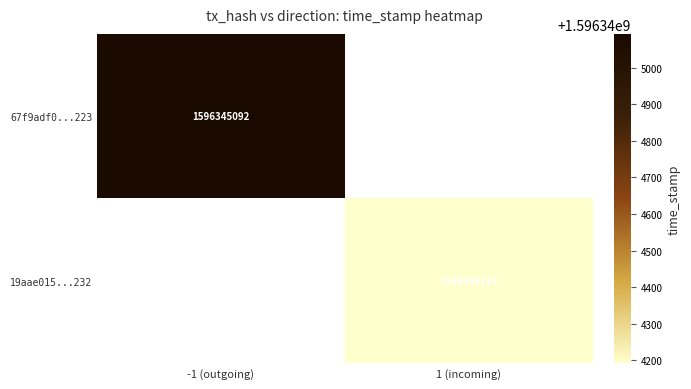

The value of 19aae0150b693783589220c0c530ccc09ab2c32 at 0 is 2. True or false?

False